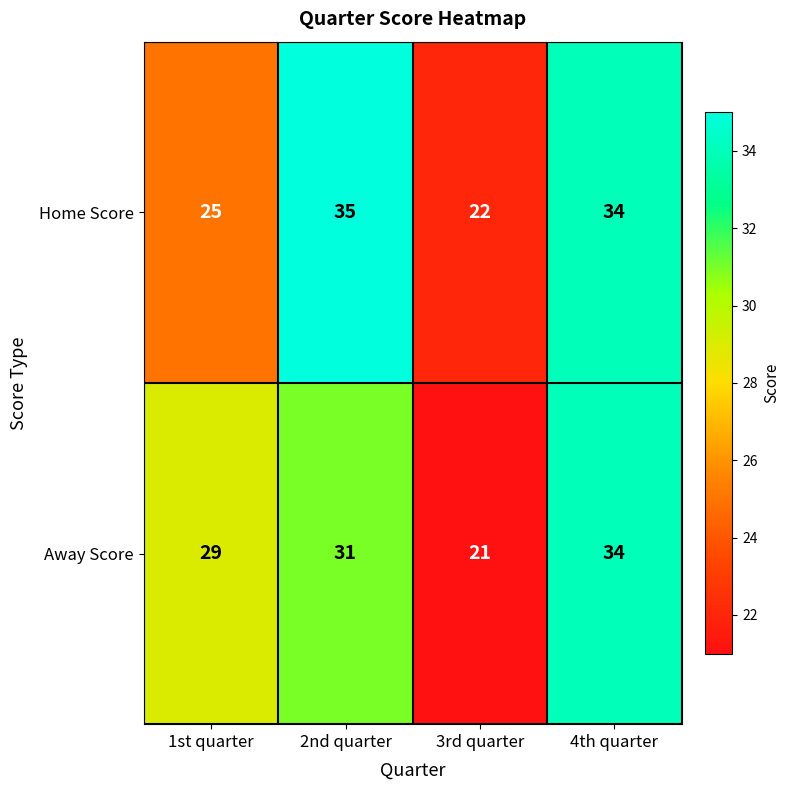

Rank the categories by Home Score value from lowest to highest.

3rd quarter, 1st quarter, 4th quarter, 2nd quarter